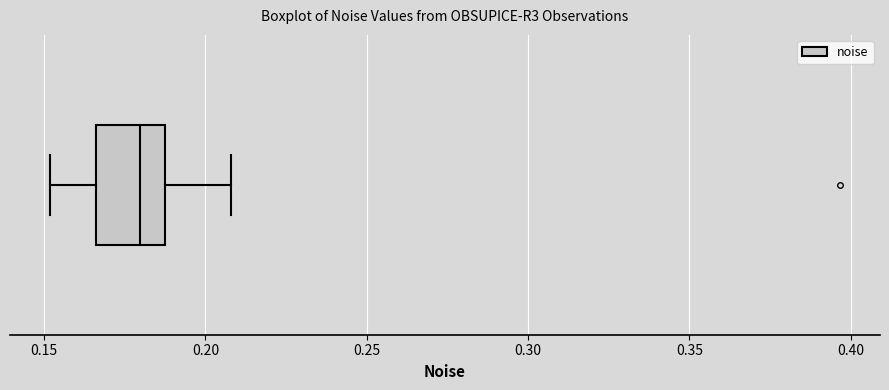

Read this box plot against the x-axis: the position of the median line, the range covered by the box, and the ends of both whiskers. The values are not printed on the chart, so give them approximately, as read against the axis.

median 0.180, box 0.165 to 0.185, whiskers 0.150 to 0.210